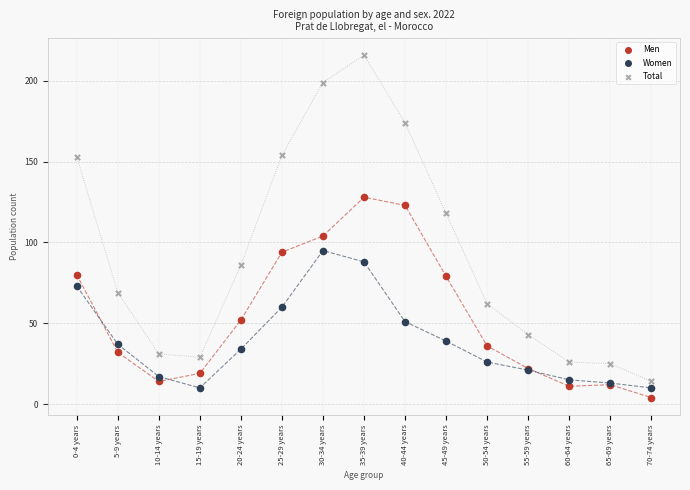

Which series reaches the maximum Y coordinate?

Total